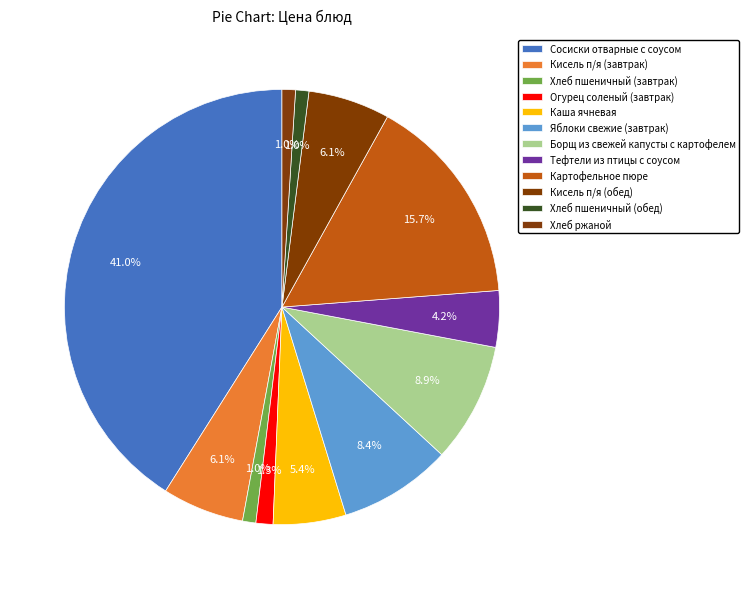

What is the change in value from Огурец соленый (завтрак) to Хлеб пшеничный (обед)?

-0.3